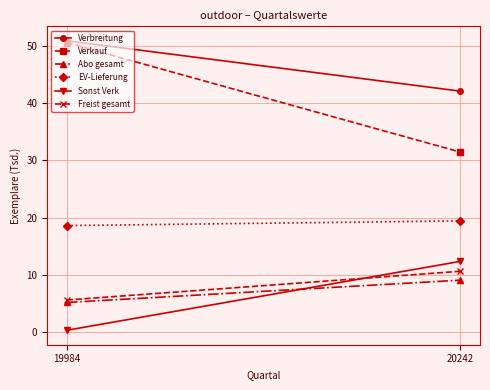

Reading right to left, extract all data points from this chart.

Verbreitung: 42.1	50.8
Verkauf: 31.4	50.5
Abo gesamt: 9.1	5.2
EV-Lieferung: 19.4	18.6
Sonst Verk: 12.4	0.3
Freist gesamt: 10.6	5.6